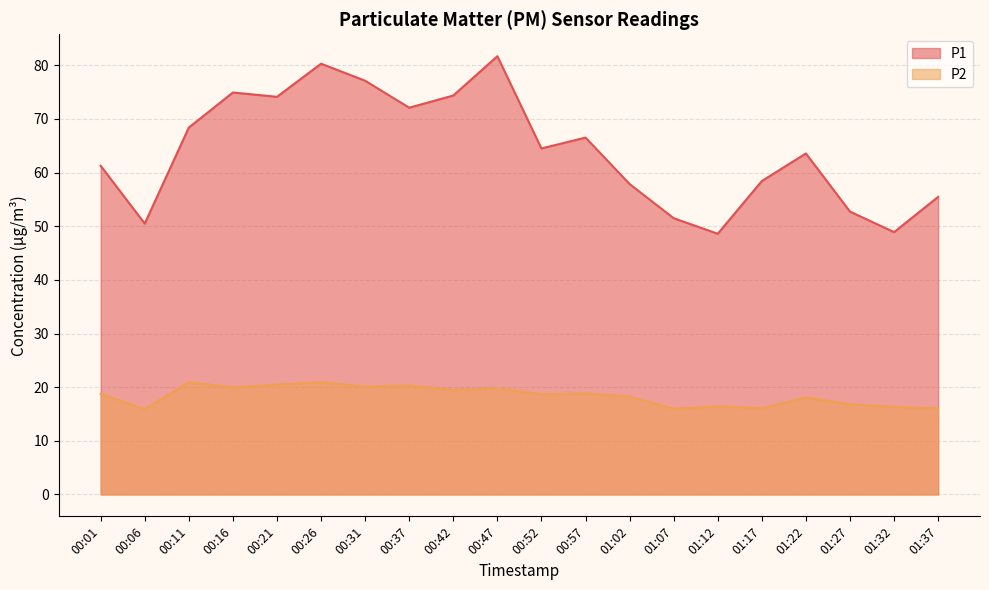

Is the value of P2 at 01:22 greater than the value of P1 at 00:26?

No